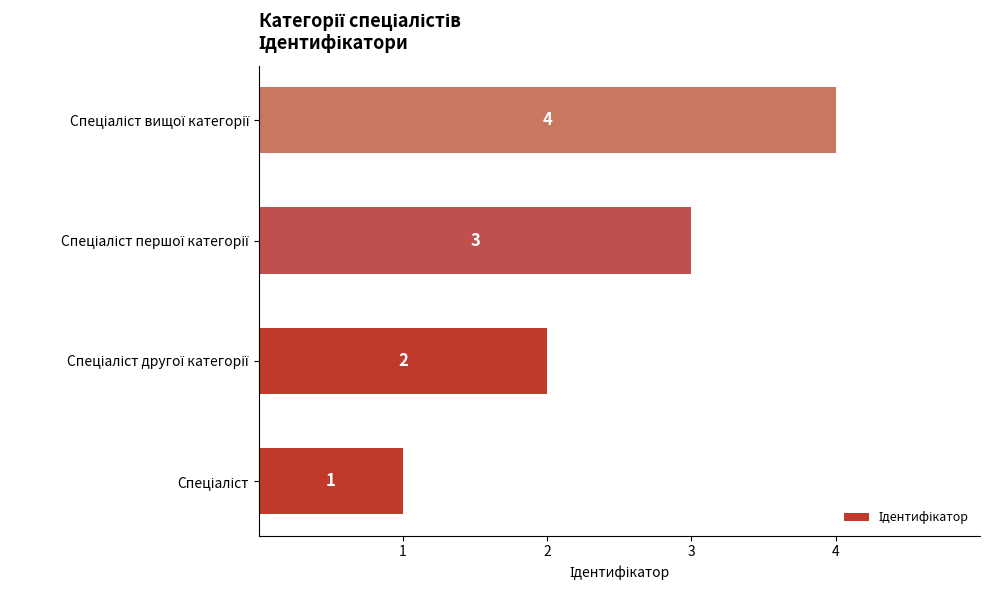

What is the sum of all values?

10